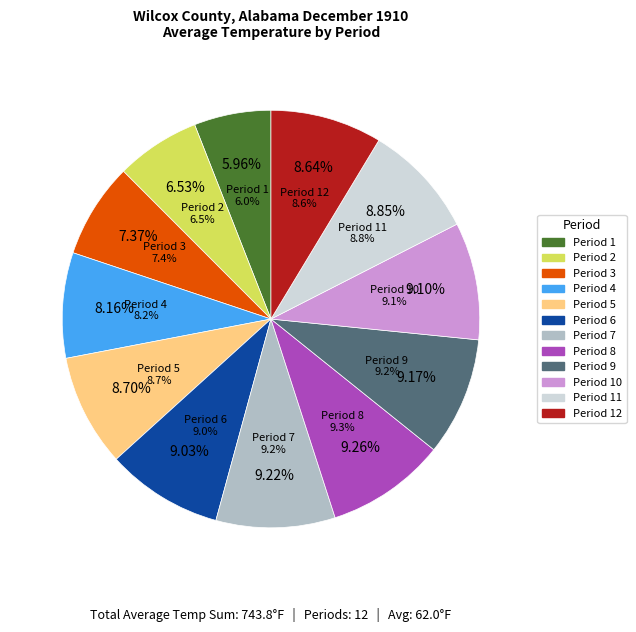

What is the change in value from Period 8 to Period 10?

-1.2